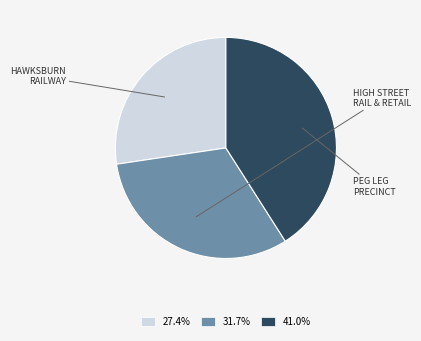

Is there a majority slice in this chart?

No